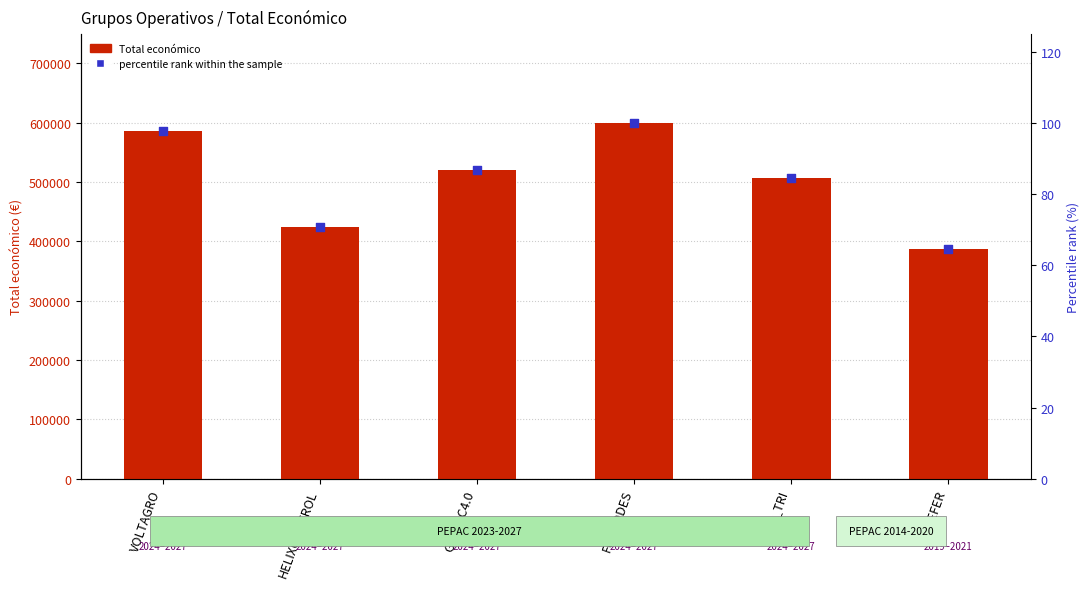

Which series has the widest spread of Y values?

Total económico